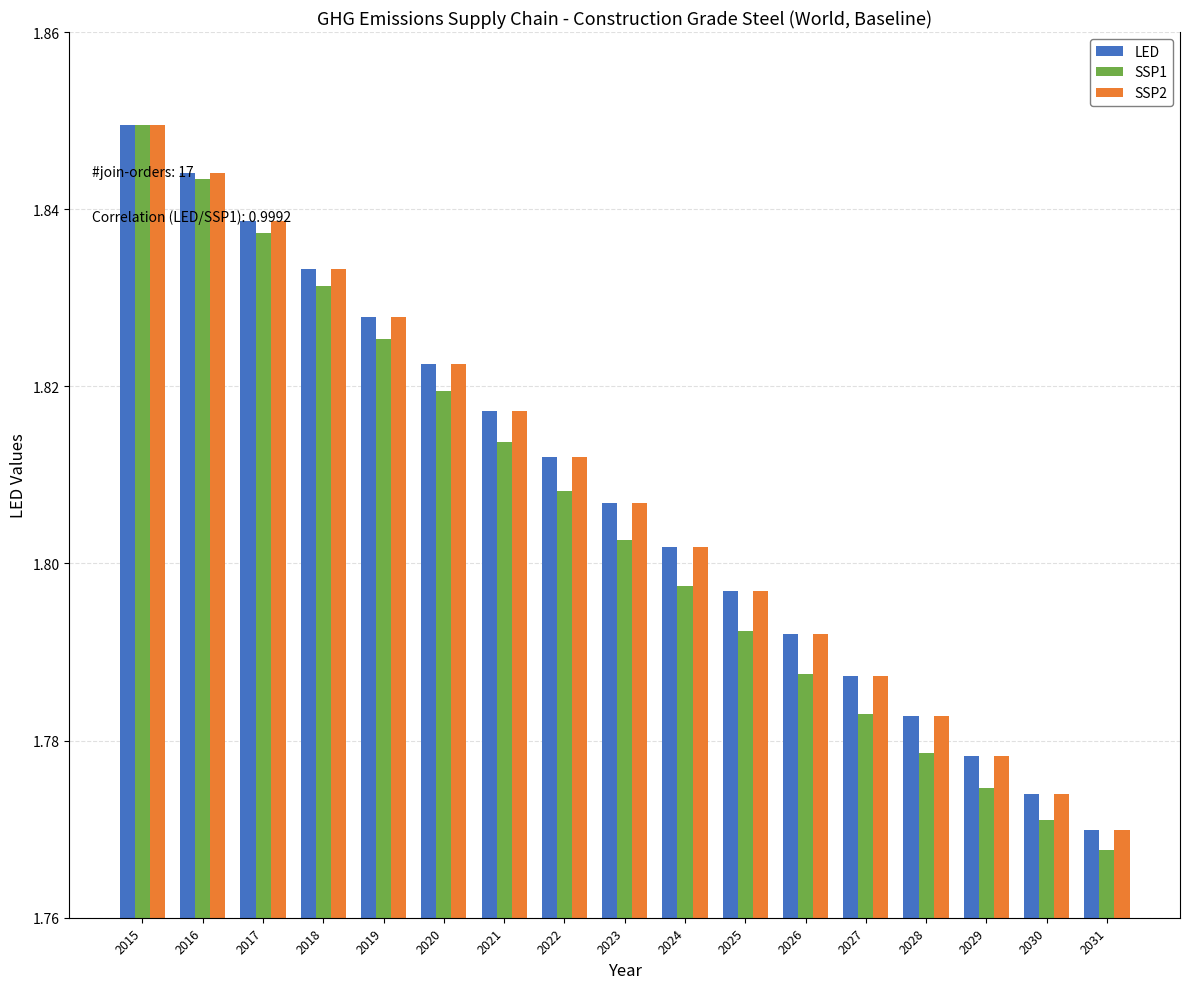

The SSP2 series shows 3.2 at 2017. True or false?

False